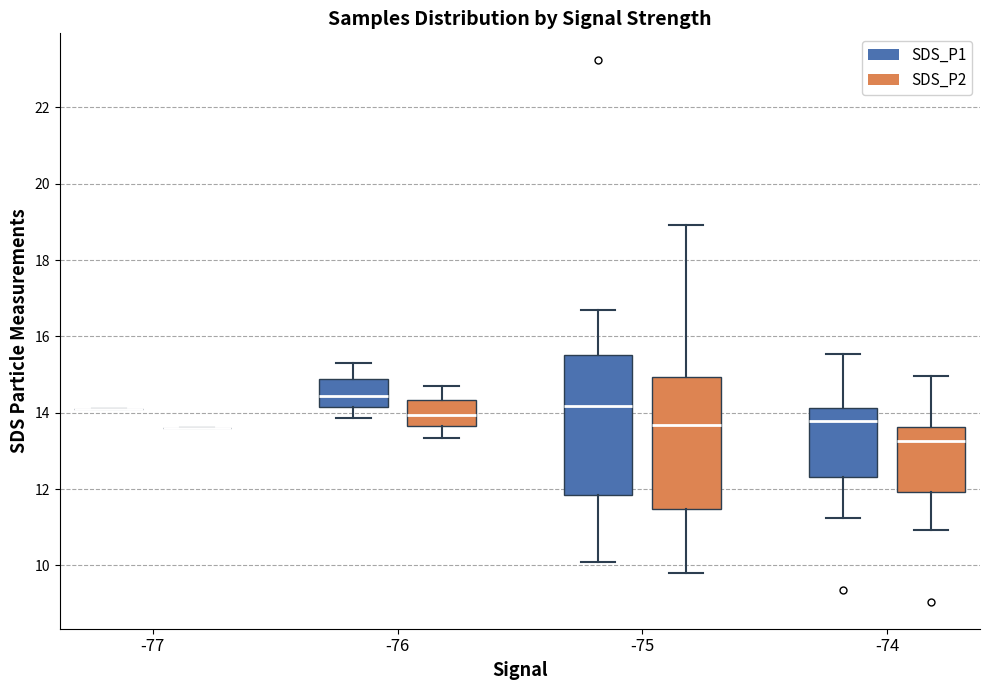

Comparing the boxes themselves (not the whiskers), which one is the tallest?

-75 (SDS_P1)